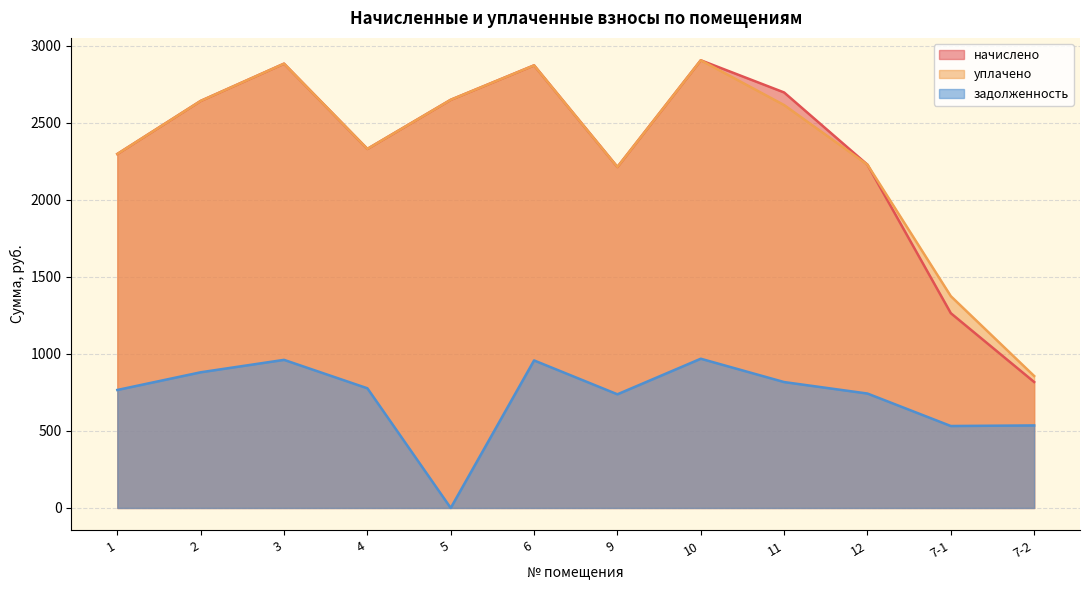

Does the chart display data point markers on the line(s)?

No